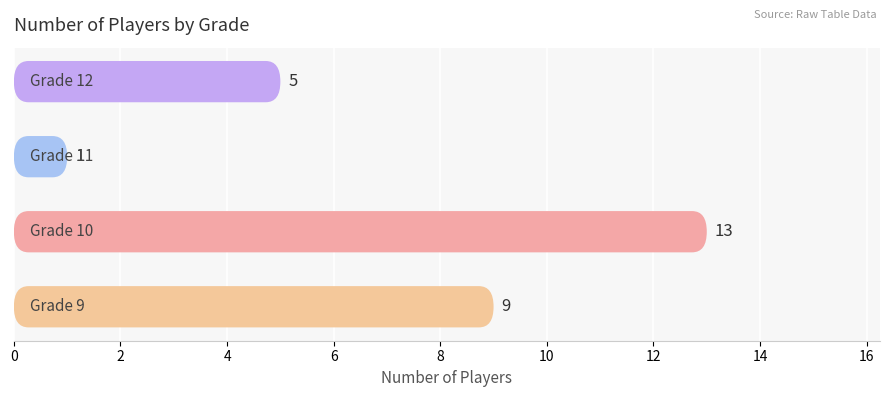

Is it true that the value at 6 is 8?

False